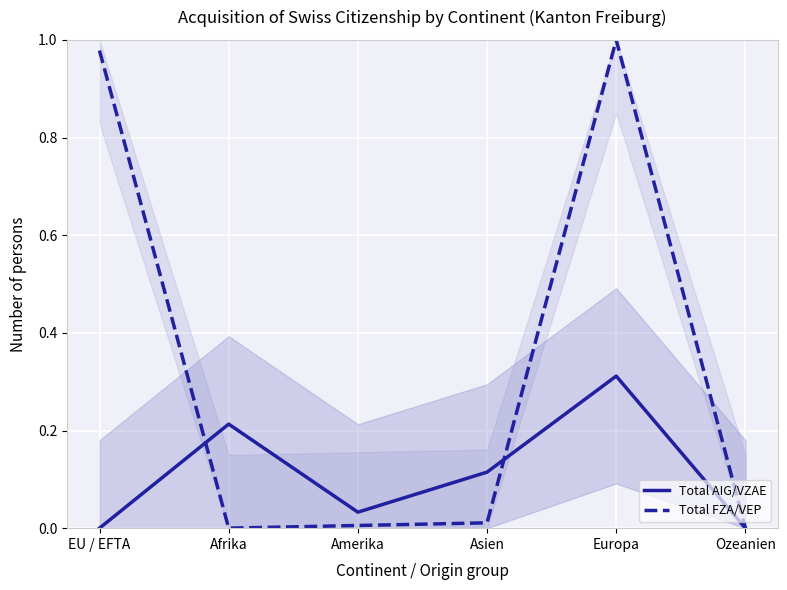

How many values in the Total FZA/VEP series exceed 0?

4